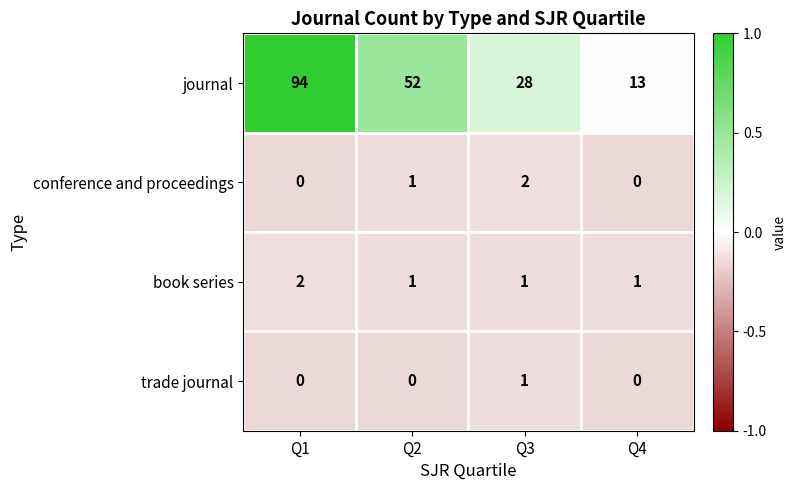

List the labels in order of journal value, smallest first.

Q4, Q3, Q2, Q1